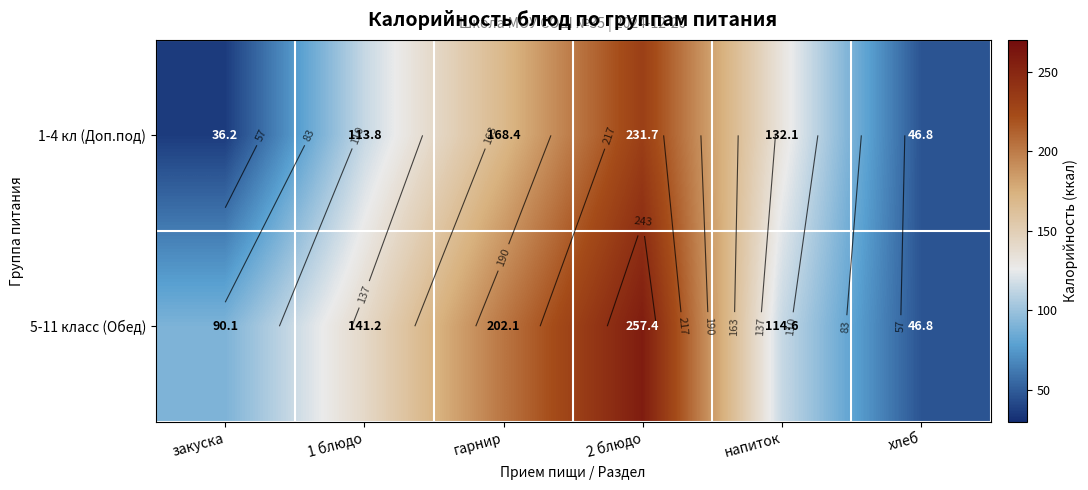

How many values in the 1-4 кл (Доп.под) series are below 132?

3